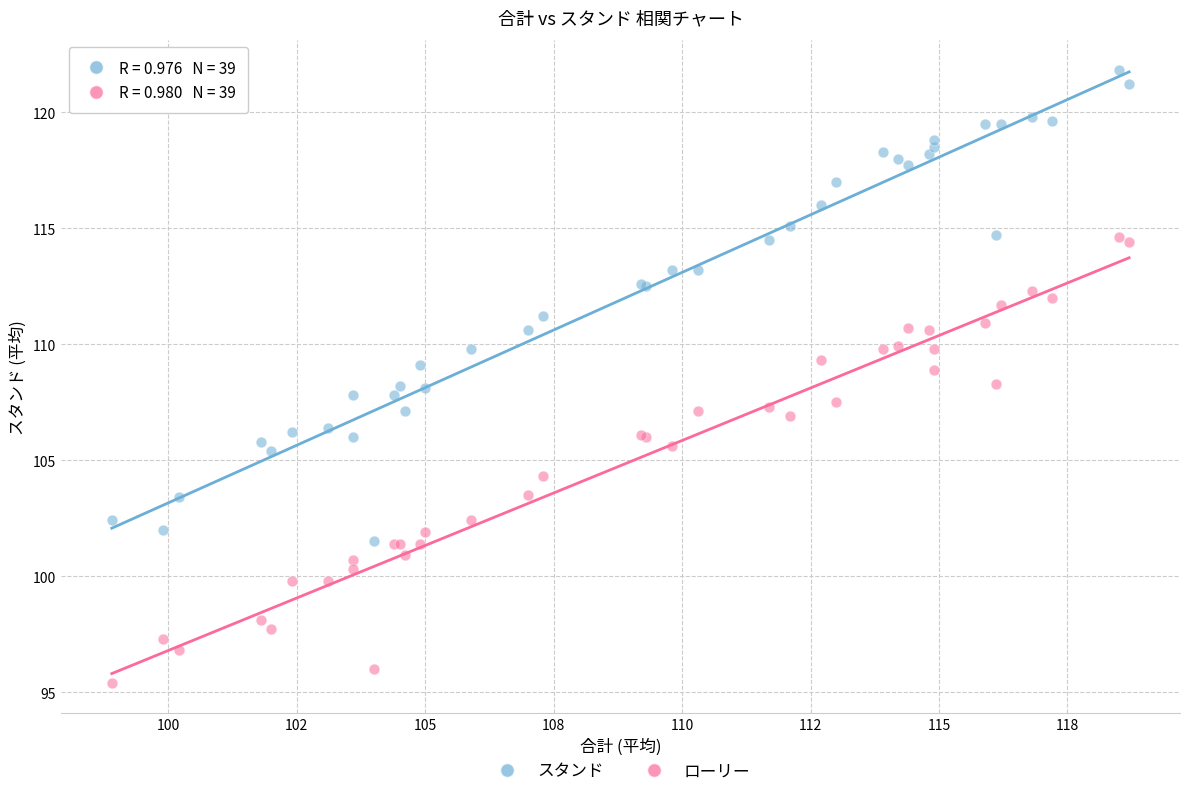

Which series contains the highest Y value?

スタンド